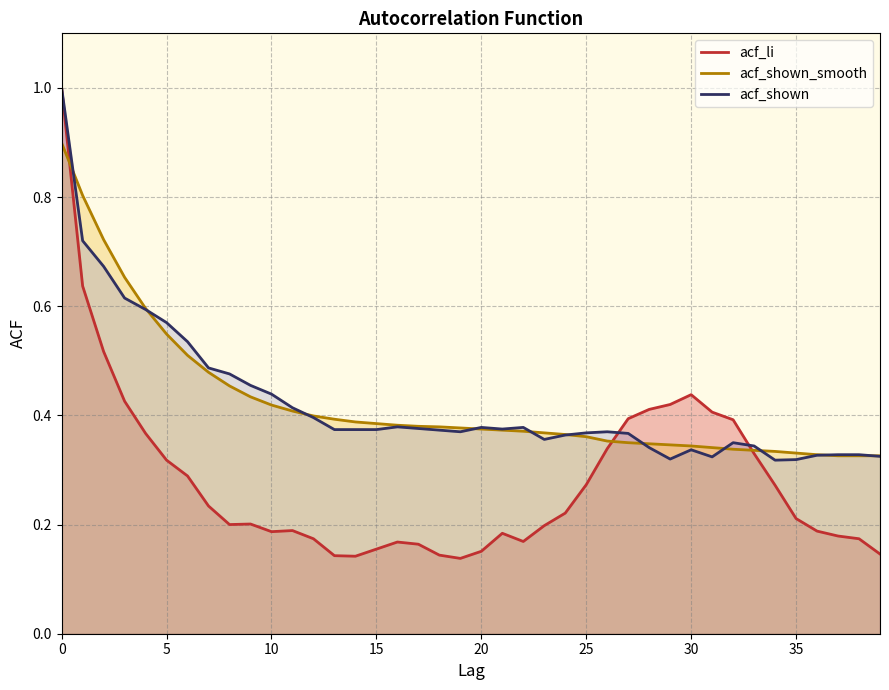

True or false: acf_li has a value of 0.1 at 3.

False